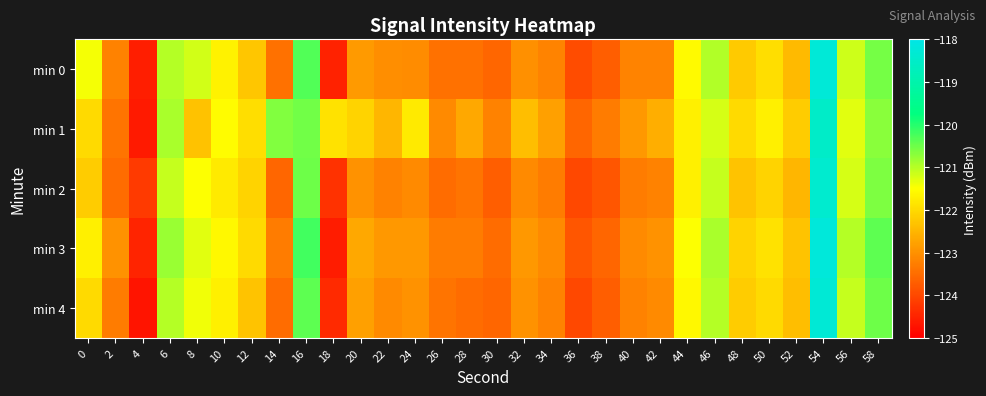

At how many categories does at least one series exceed -122?

15